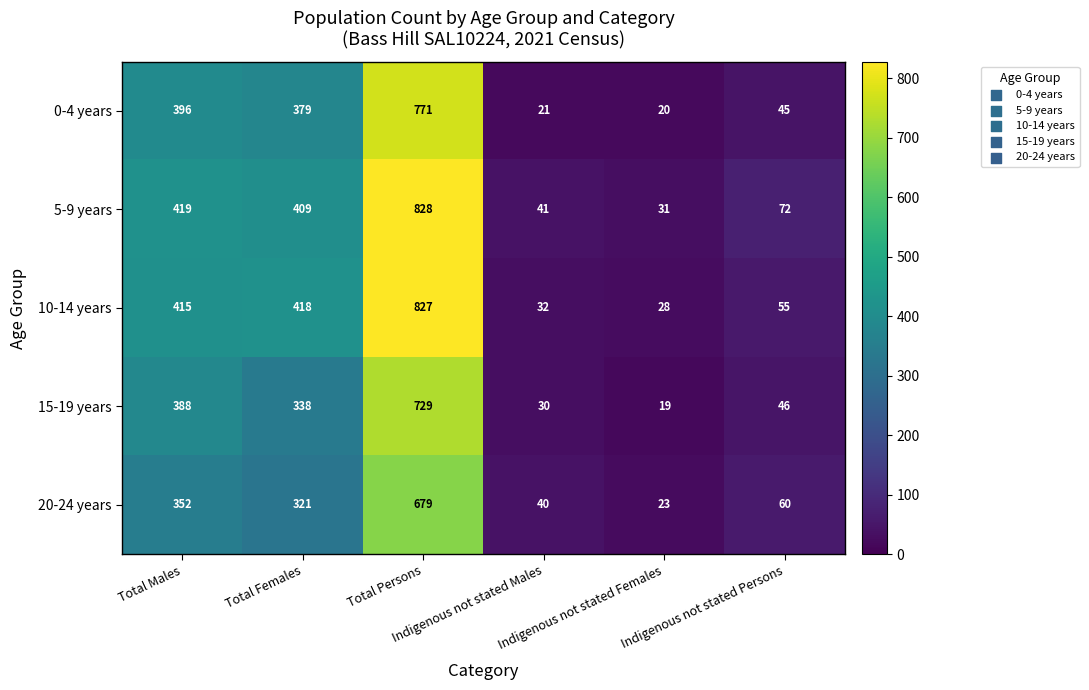

What is the greatest value displayed?

828